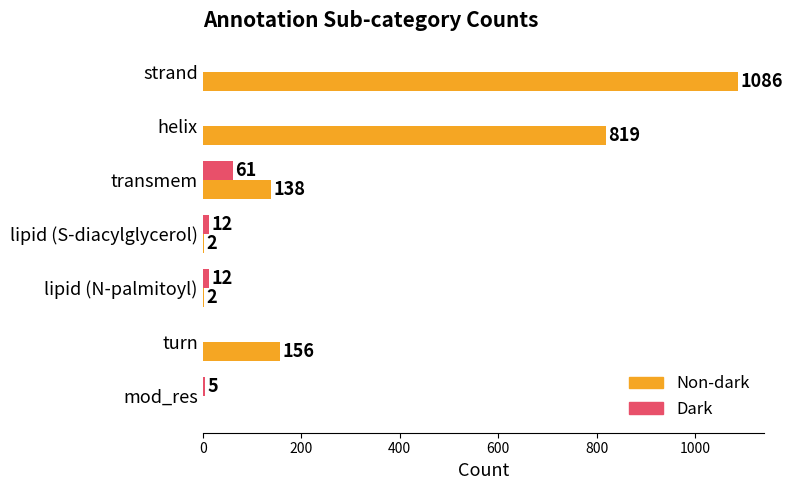

What is the highest value of the Dark series?

61